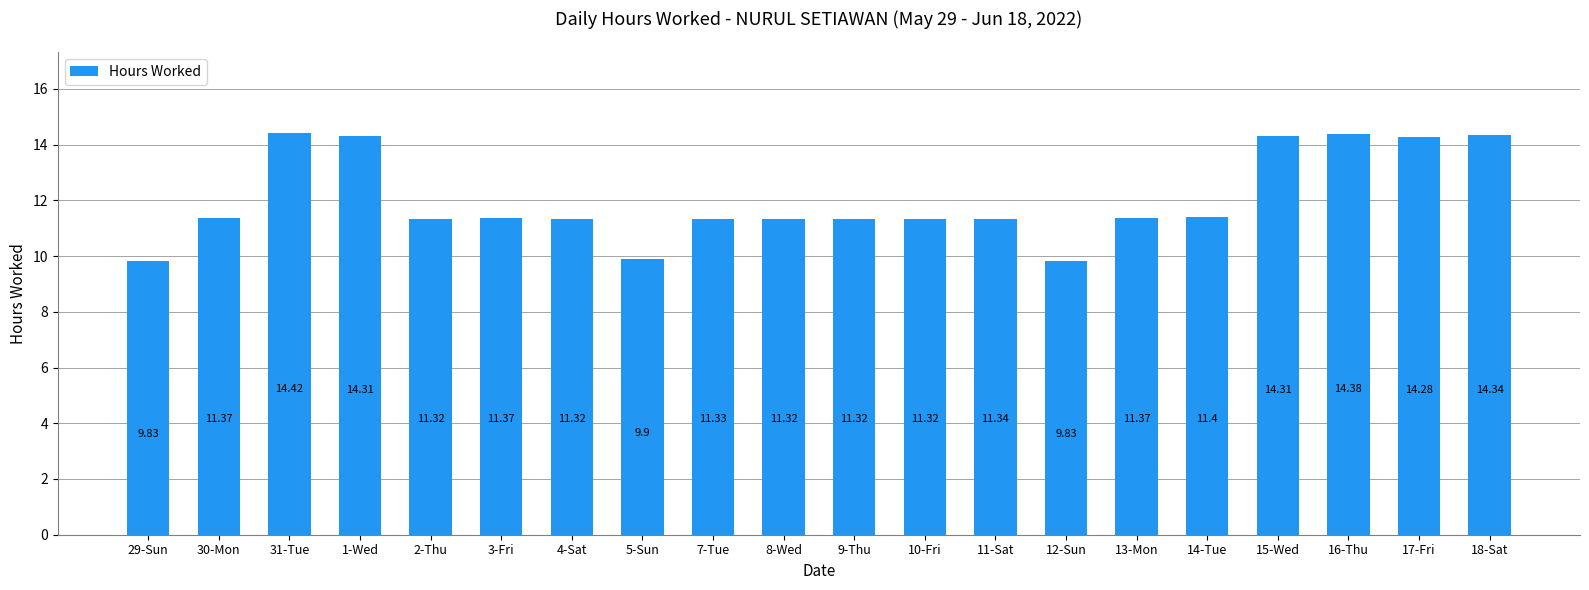

What is the ratio of the value at 4-Sat to the value at 10-Fri?

1.0